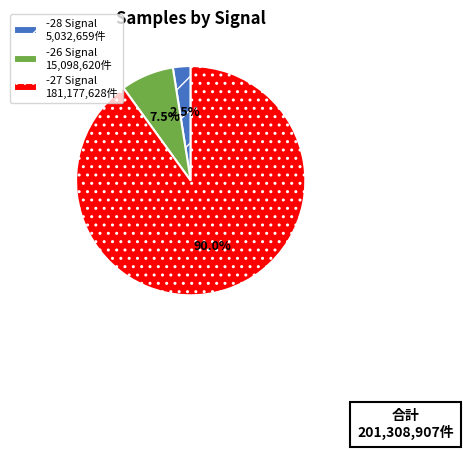

Is there any slice that represents more than half of the pie?

Yes